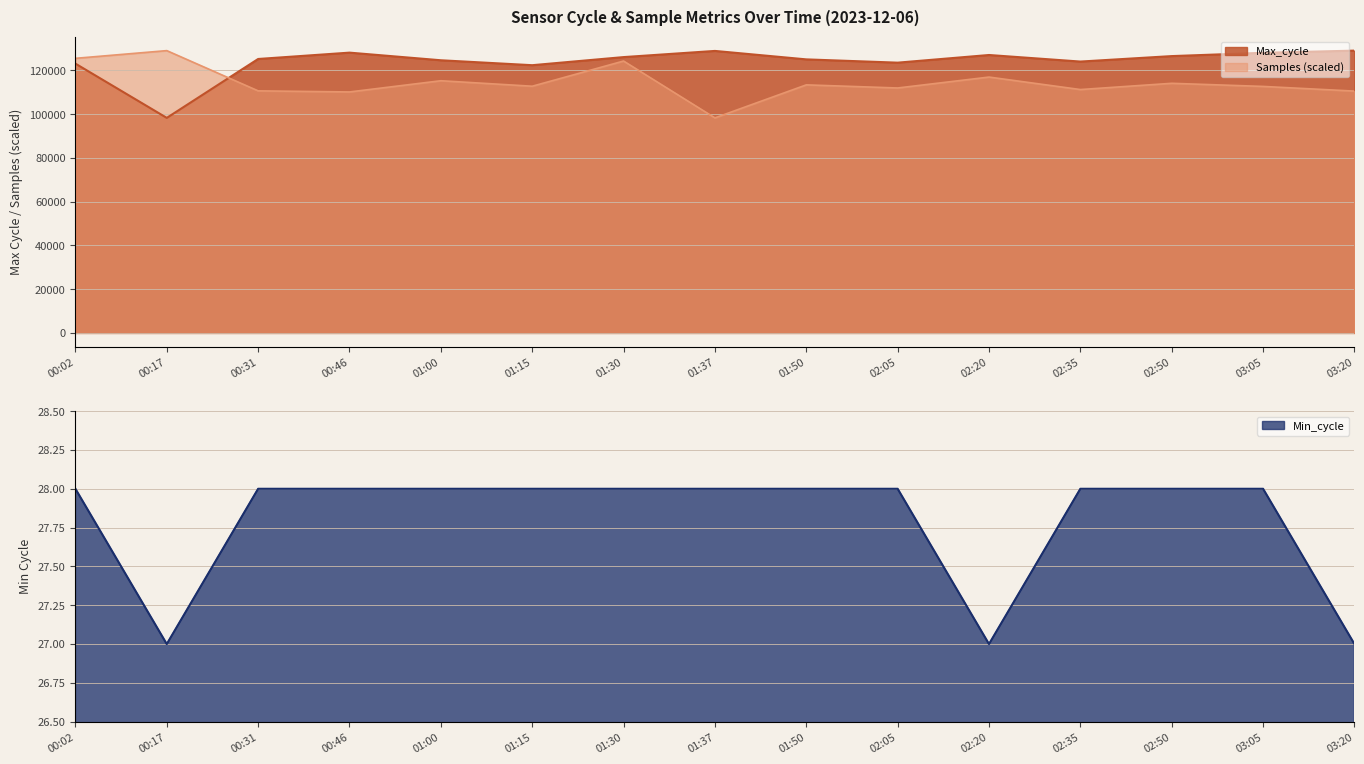

How many lines are shown in the chart?

3